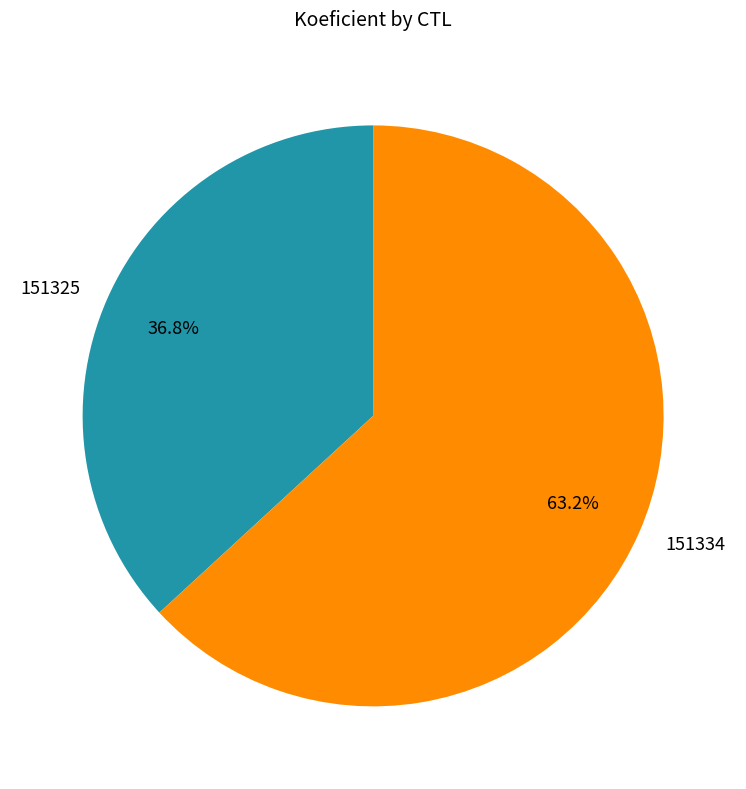

What is the ratio of the value at 151325 to the value at 151334?

0.6